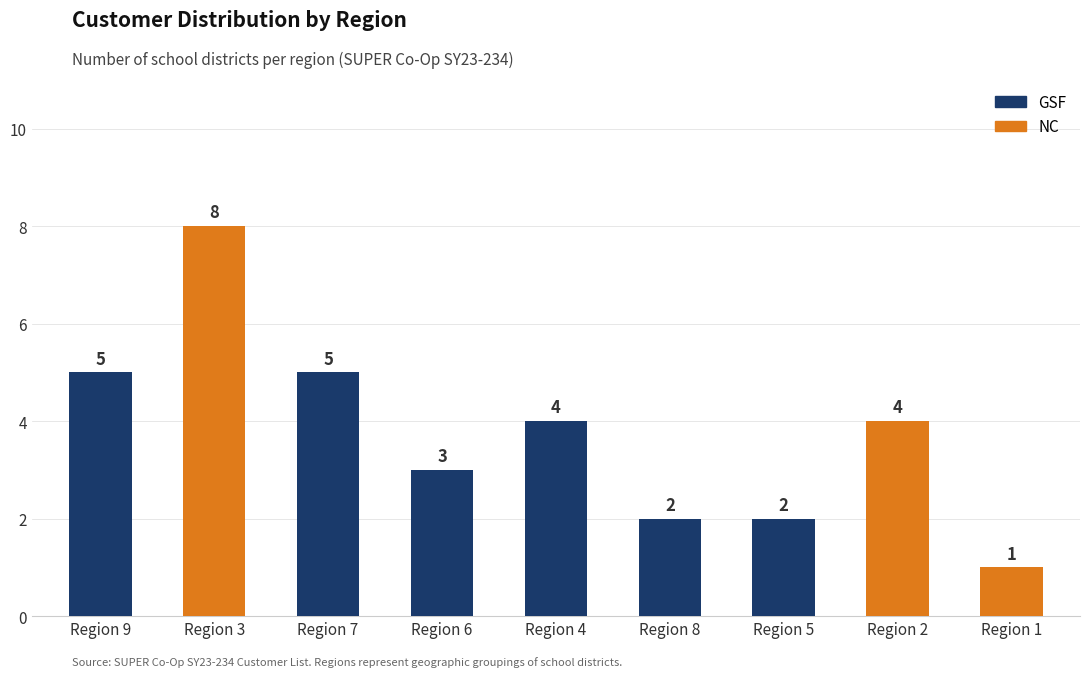

What is the ratio of the value at Region 8 to the value at Region 9?

0.4